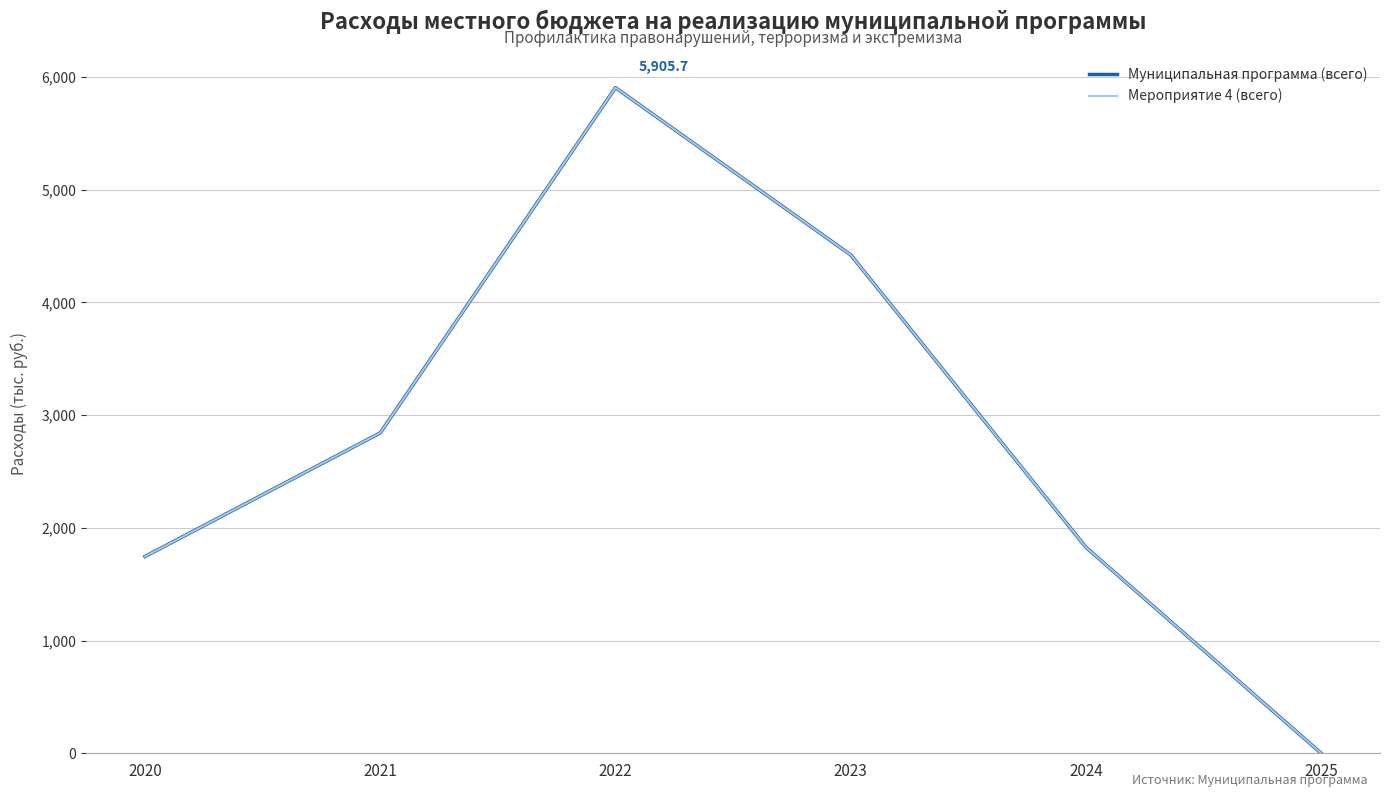

True or false: Муниципальная программа (всего) and Мероприятие 4 (всего) cross at least once.

False